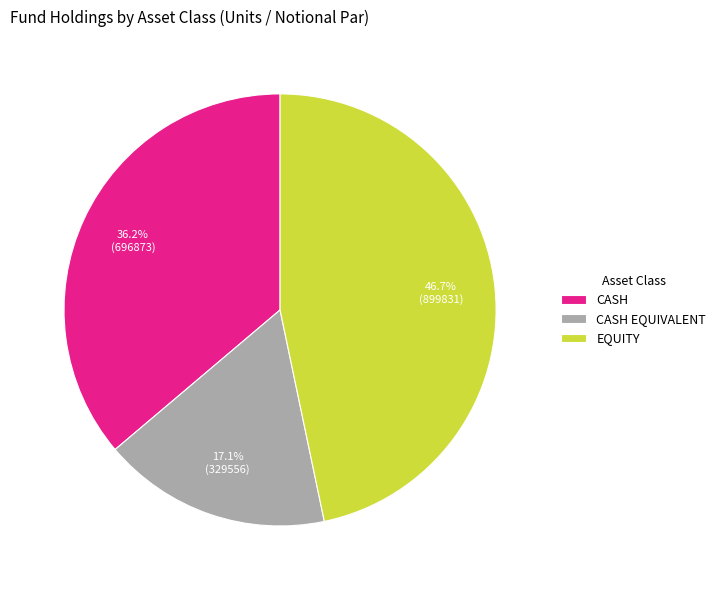

Approximately how many times larger is the value at CASH EQUIVALENT compared to CASH?

0.5